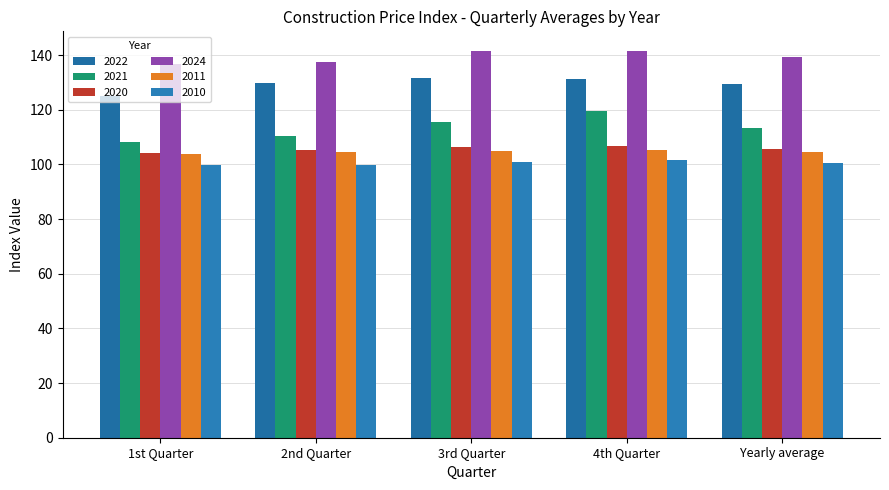

How many values in the 2021 series are below 113?

2